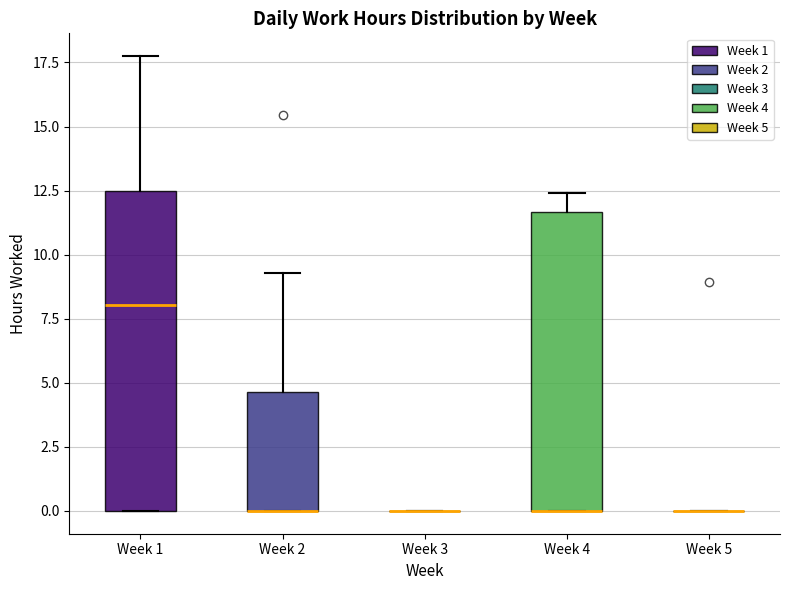

Reading left to right, read every box against the y-axis: the position of its median line, the range the box covers, and the ends of its whiskers. The values are not printed on the chart, so give them approximately, as read against the axis.

Week 1: median 8.0, box 0.0 to 12.5, whiskers 0.0 to 18.0
Week 2: median 0.0 (drawn on the box's lower edge), box 0.0 to 4.5, whiskers 0.0 to 9.5
Week 3: box collapsed to a line at 0.0, whiskers 0.0 to 0.0
Week 4: median 0.0 (drawn on the box's lower edge), box 0.0 to 11.5, whiskers 0.0 to 12.5
Week 5: box collapsed to a line at 0.0, whiskers 0.0 to 0.0